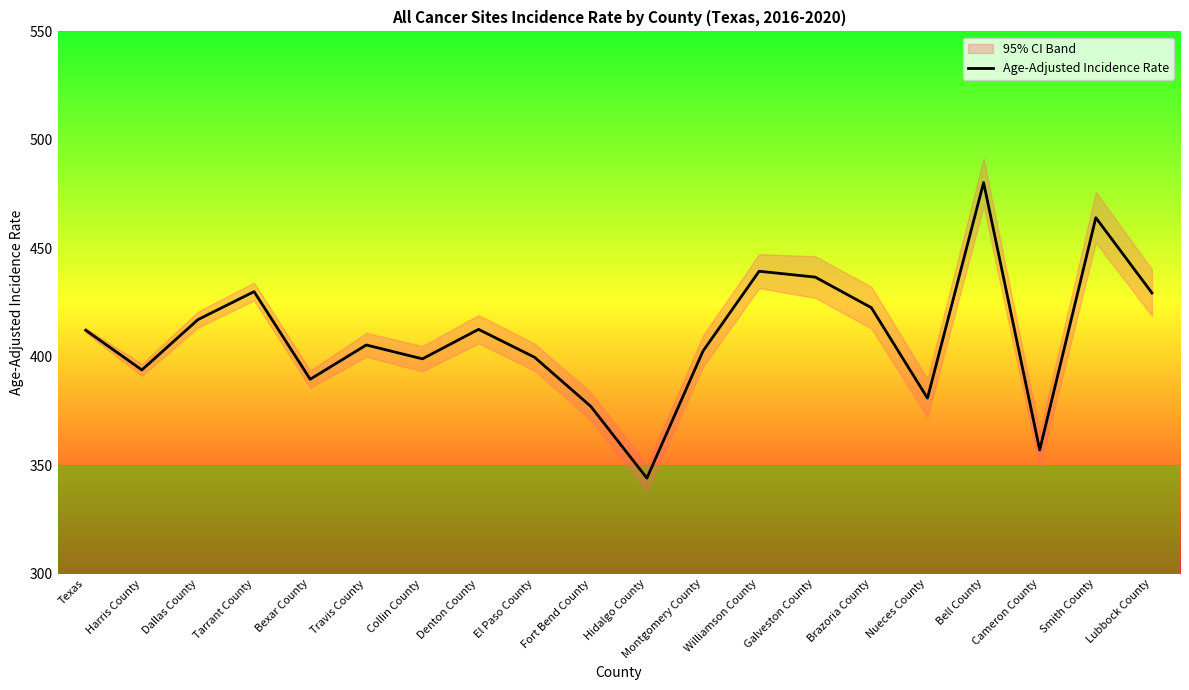

How many points are higher than both their immediate neighbors (excluding endpoints)?

6